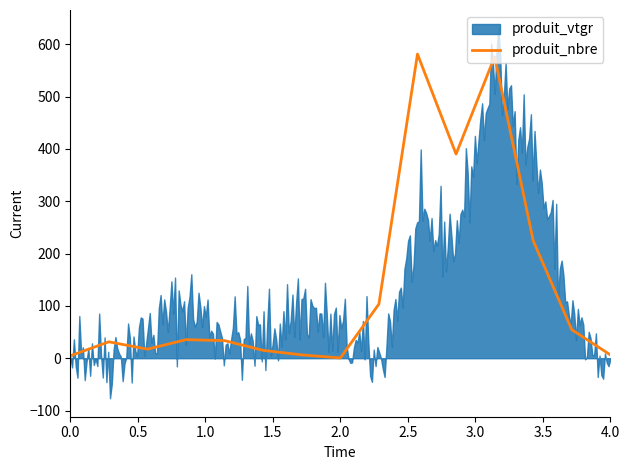

How many data points are less than 33?

7